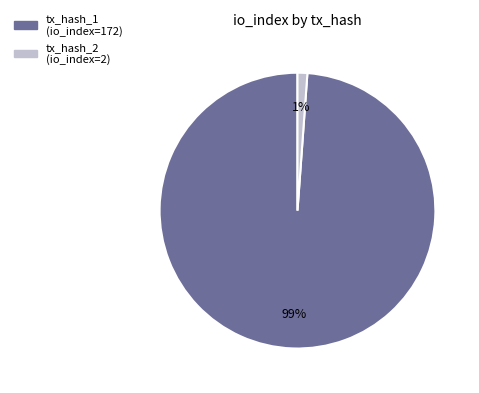

To the nearest percent, what is the combined percentage of tx_hash_1 (io_index=172) and tx_hash_2 (io_index=2)?

100%